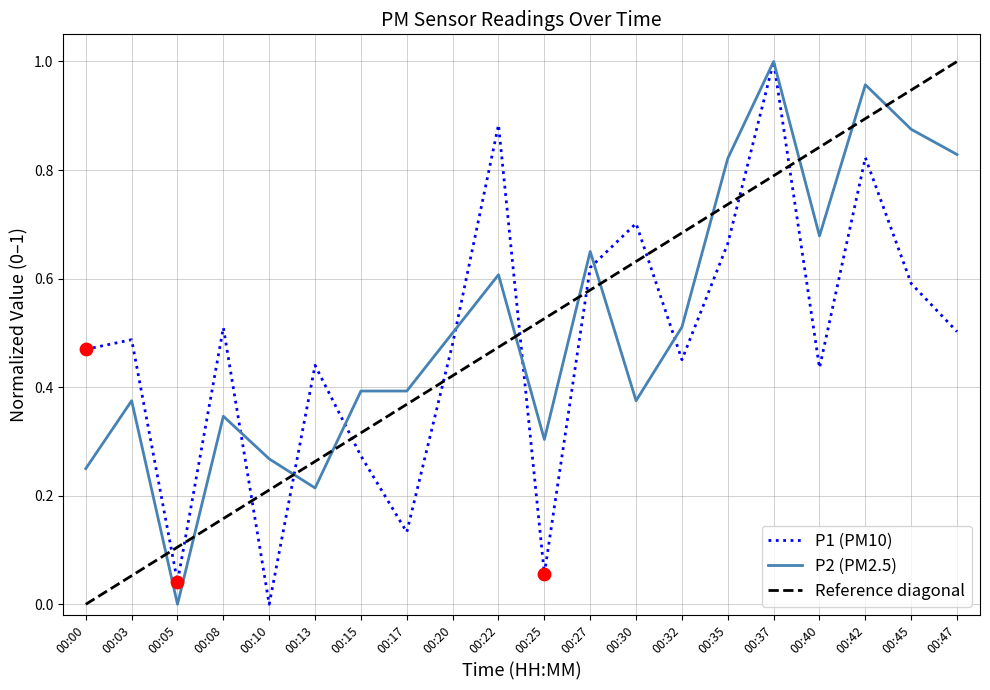

What is the total value across all series at 00:25?

0.4